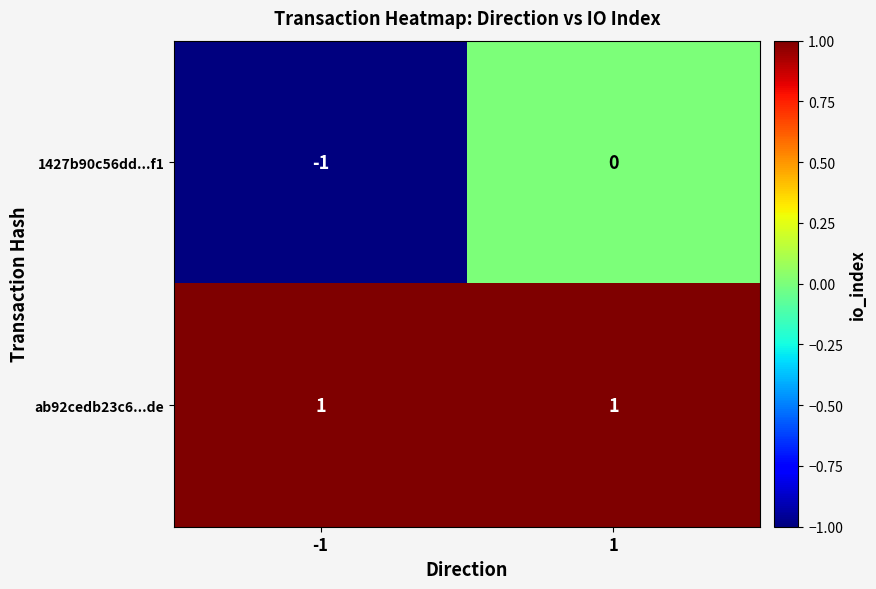

Reading right to left, extract all data points from this chart.

1427b90c56dd...f1: 0	-1
ab92cedb23c6...de: 1	1